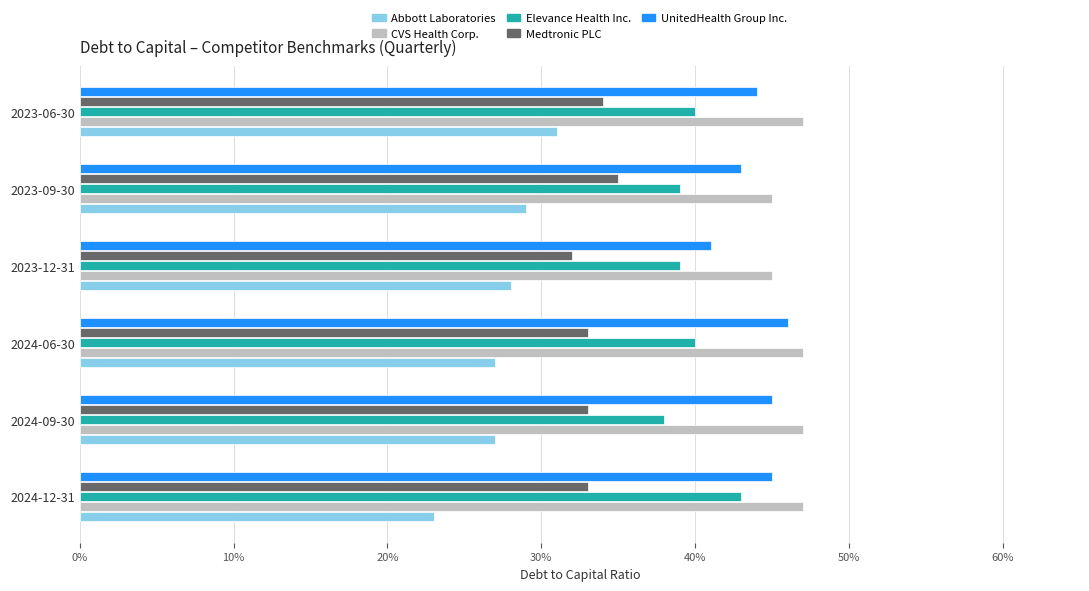

Reading left to right, list all the values displayed in this chart.

Abbott Laboratories: 0.2	0.3	0.3	0.3	0.3	0.3
CVS Health Corp.: 0.5	0.5	0.5	0.5	0.5	0.5
Elevance Health Inc.: 0.4	0.4	0.4	0.4	0.4	0.4
Medtronic PLC: 0.3	0.3	0.3	0.3	0.3	0.3
UnitedHealth Group Inc.: 0.5	0.5	0.5	0.4	0.4	0.4